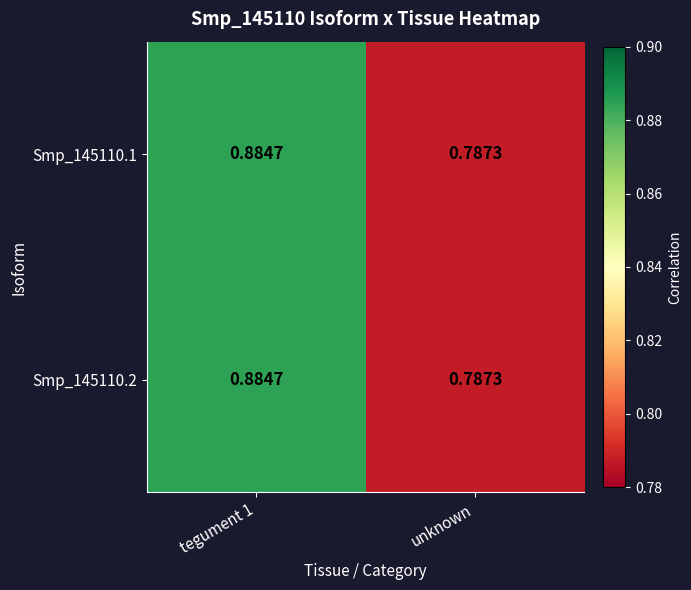

At which label does Smp_145110.2 reach its minimum?

unknown